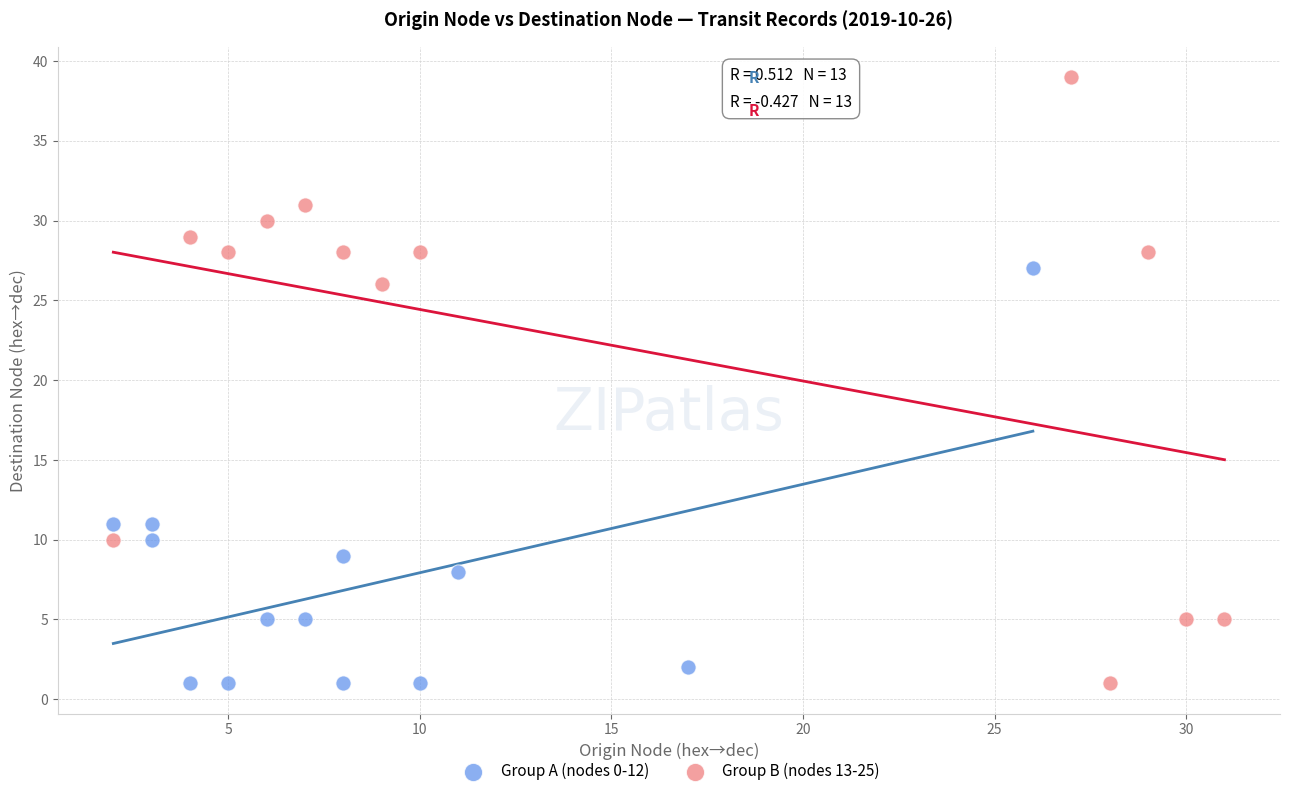

Which series has the largest Y range (max minus min)?

Group B (nodes 13-25)